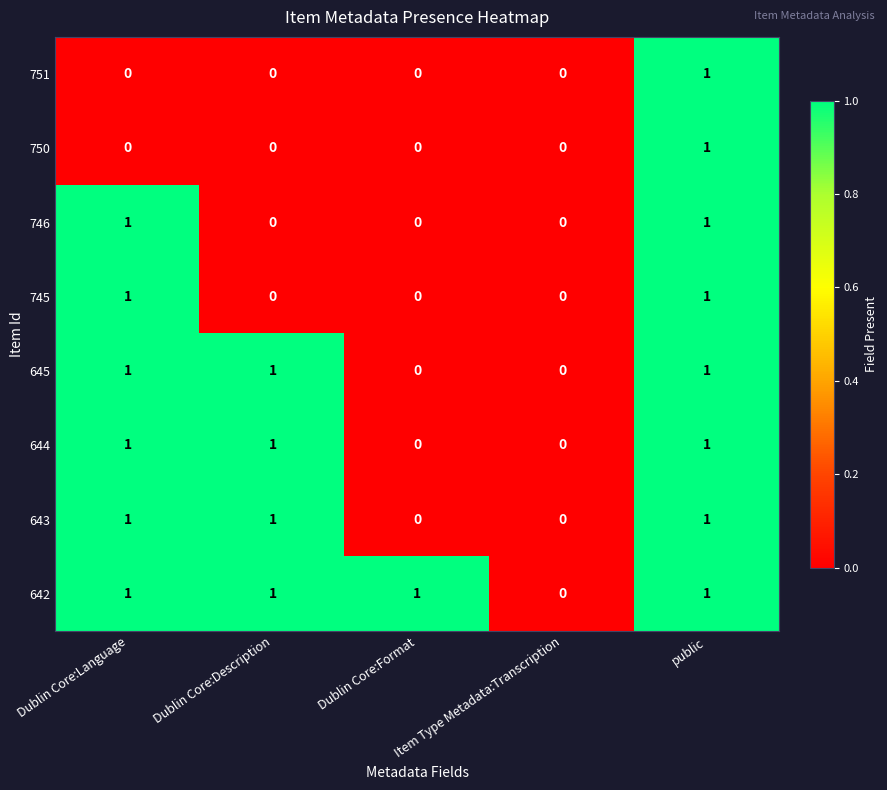

What is the sum of all 643 values?

3